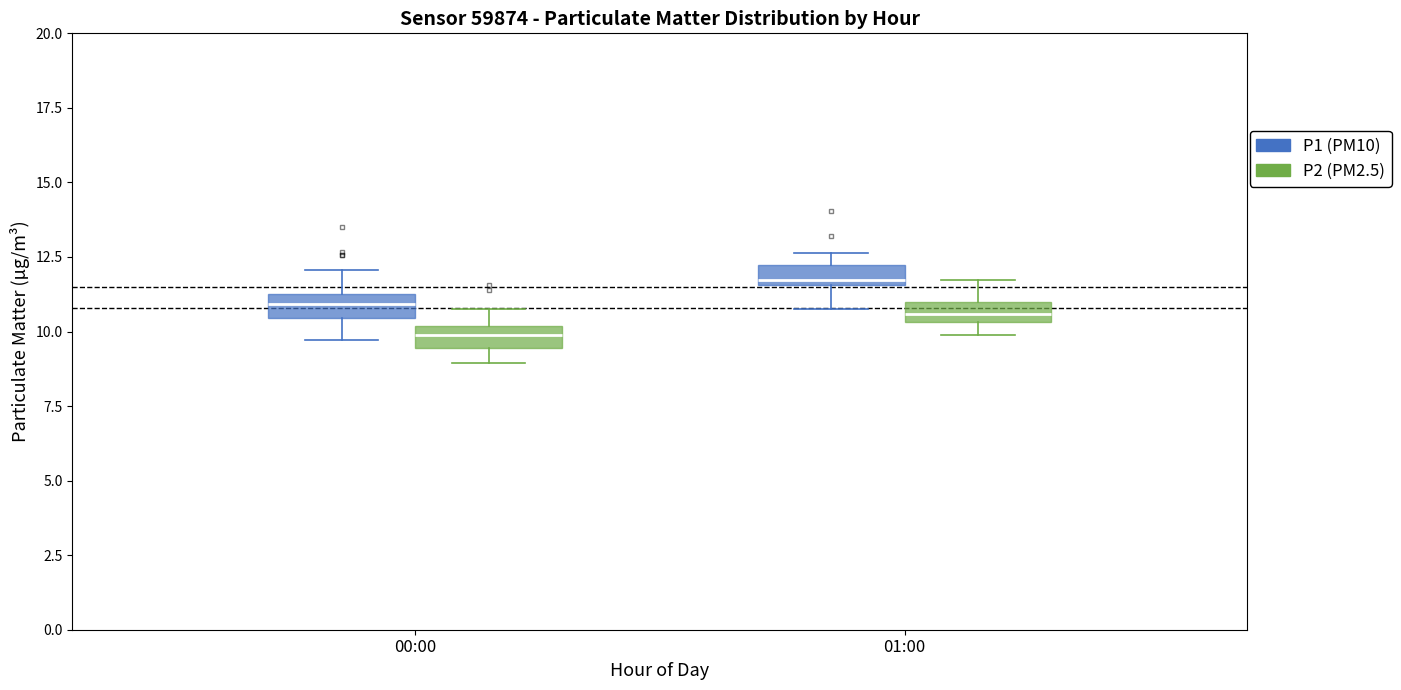

Where is the upper edge of the box for 01:00 (P1 (PM10)) on the y-axis? The values are not printed on the chart, so give them approximately, as read against the axis.

12.0